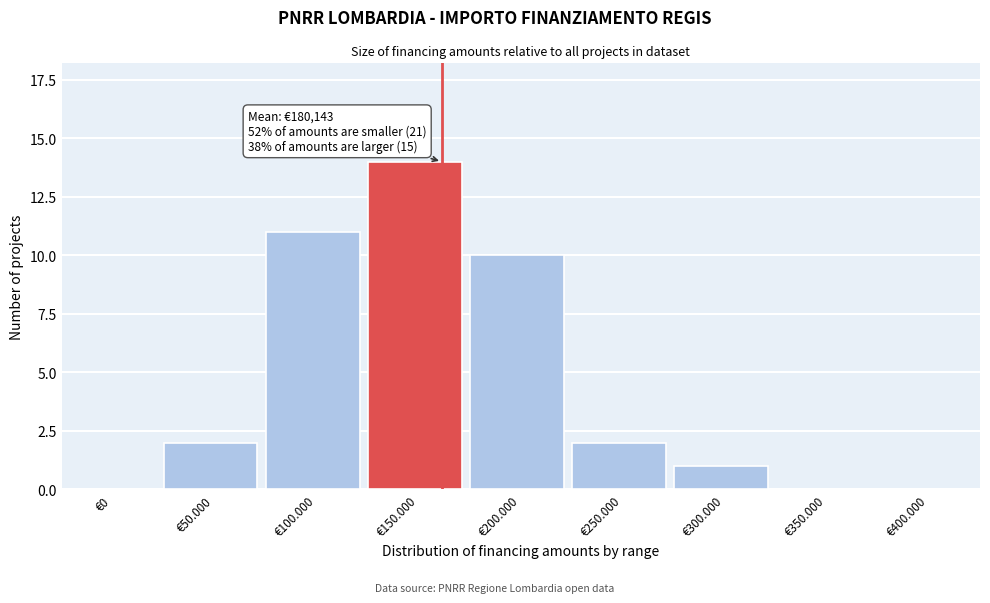

Reading left to right, transcribe all the data shown in this chart.

€0=0	€50.000=2	€100.000=11	€150.000=14	€200.000=10	€250.000=2	€300.000=1	€350.000=0	€400.000=0